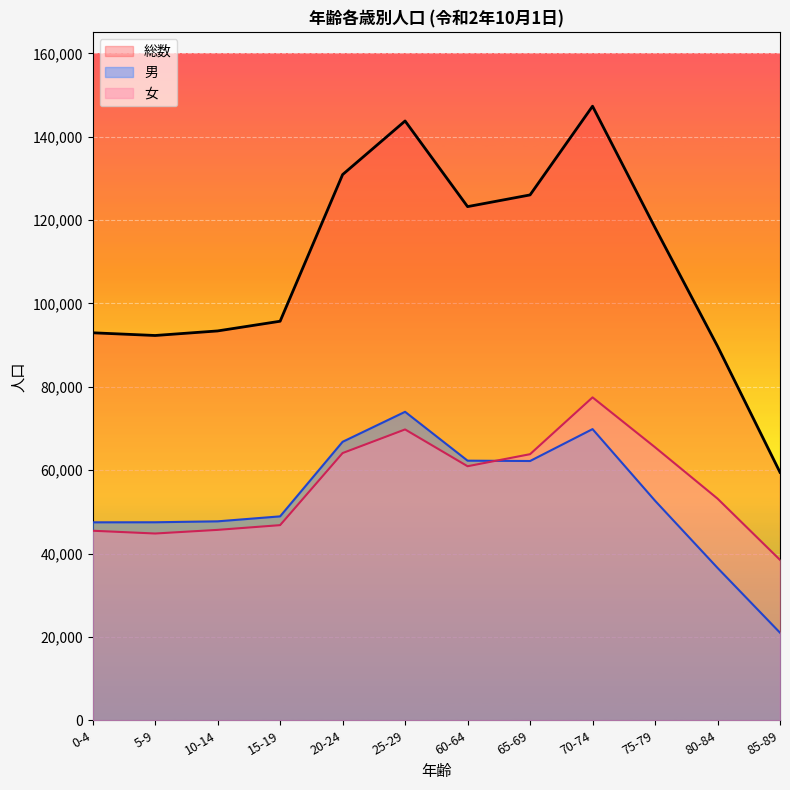

How many lines are shown in the chart?

3